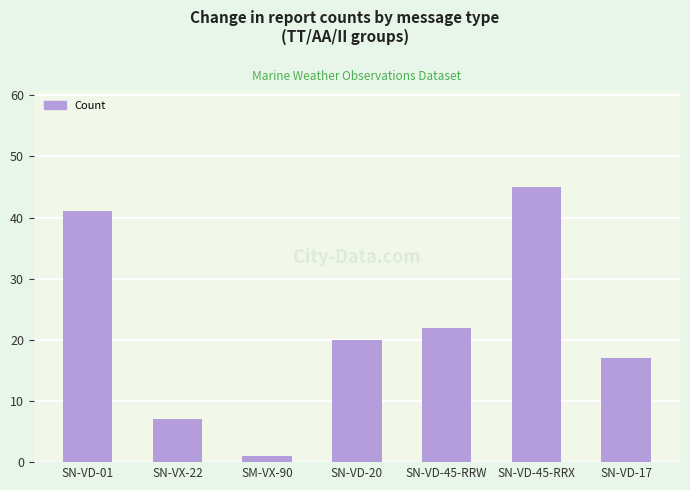

What position from the left is SN-VD-45-RRW?

5